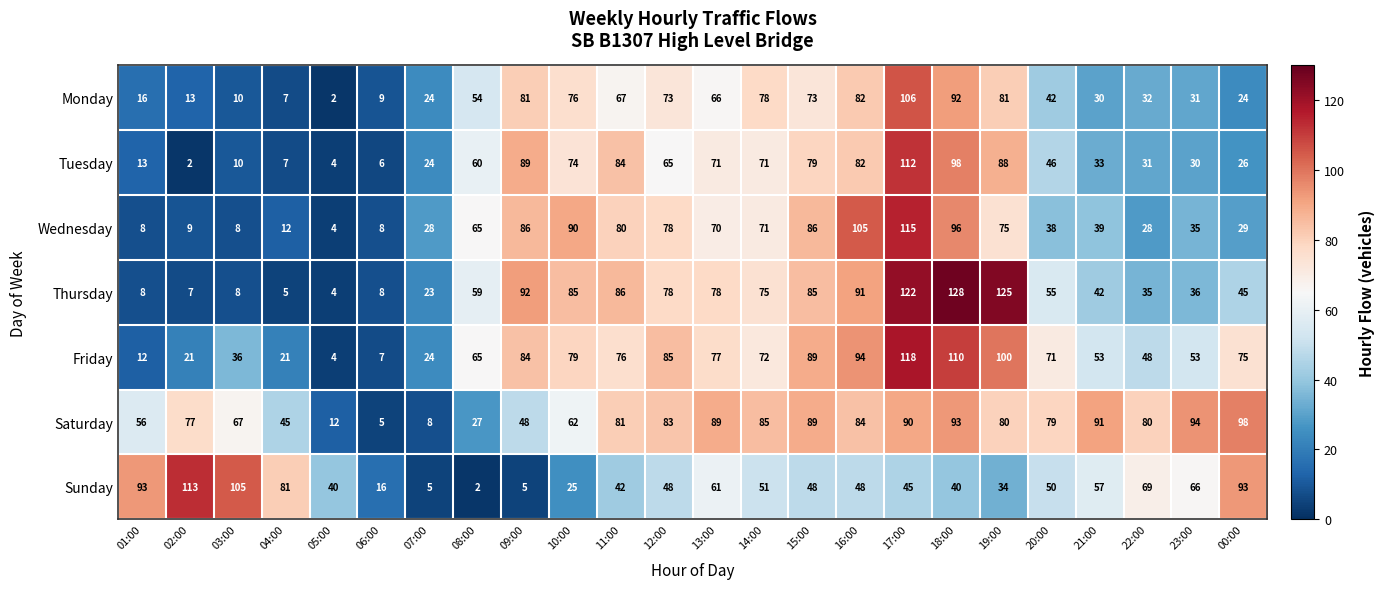

Is it true that Monday equals 76 at 10:00?

True